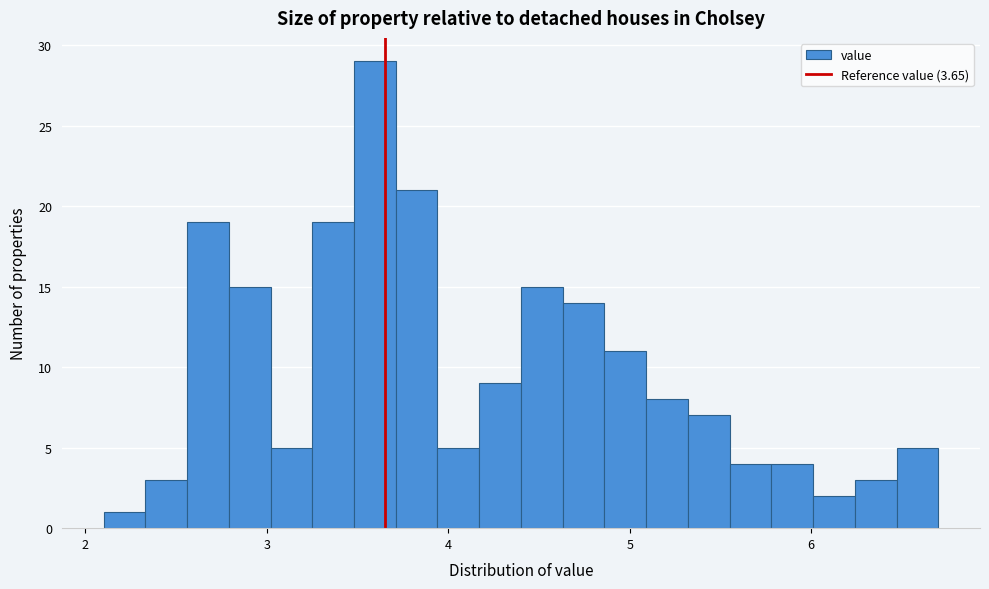

Read against the x-axis, roughly where is the centre of the tallest bar?

3.6